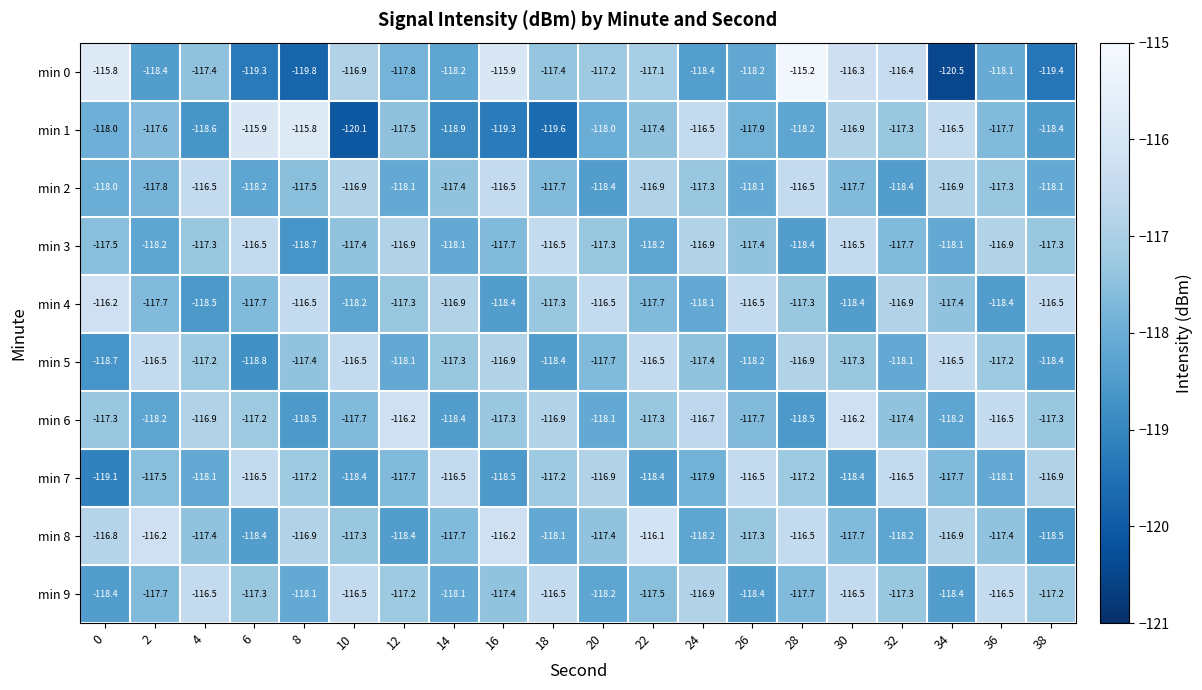

Which category has the lowest value in the min 1 series?

10